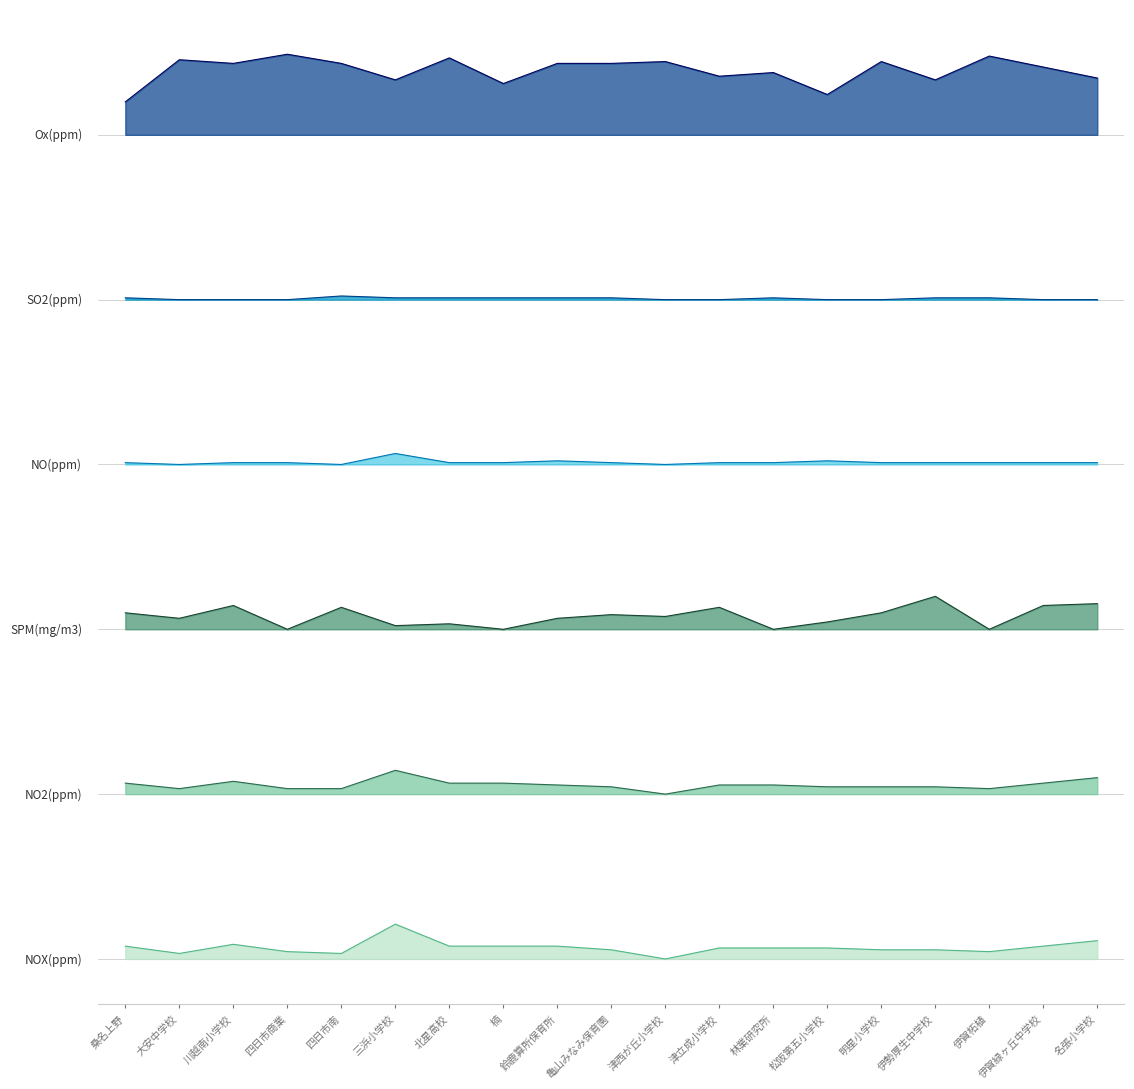

In Ox(ppm), how many points are lower than both neighbors (excluding endpoints)?

6